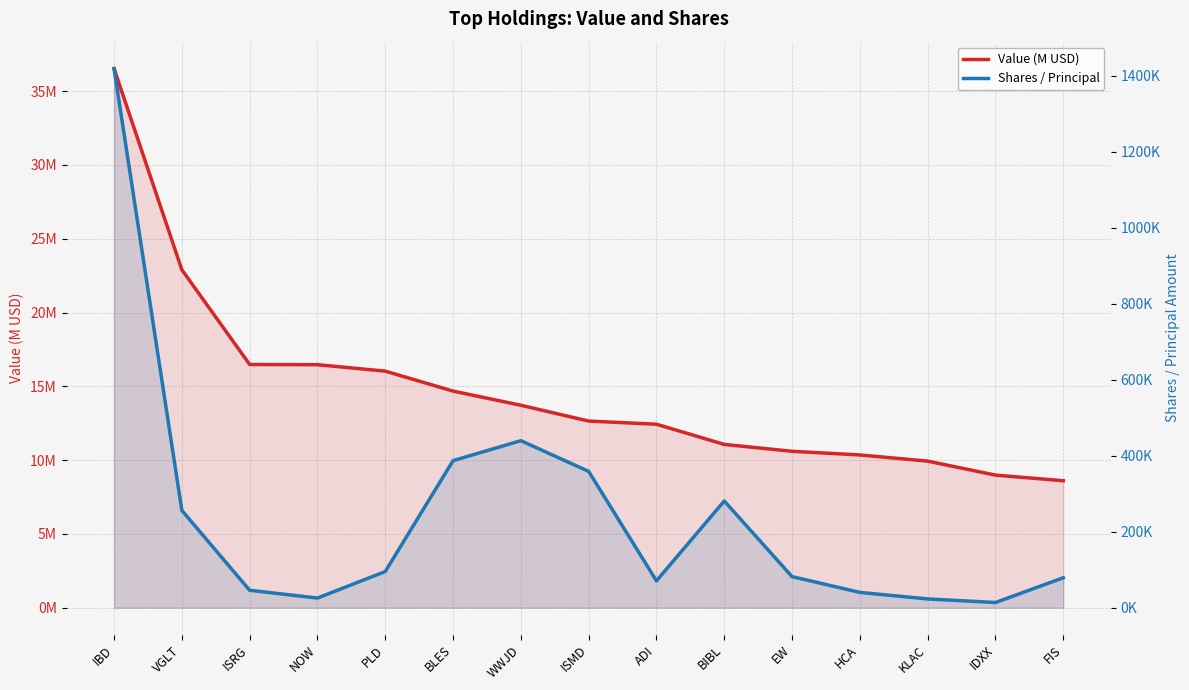

How many categories are shown in the chart?

15